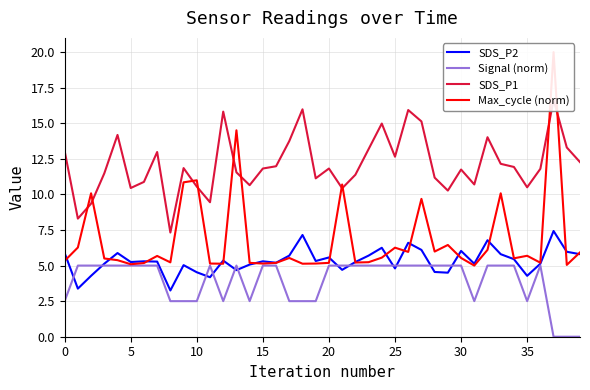

At which label does SDS_P1 reach its peak?

37